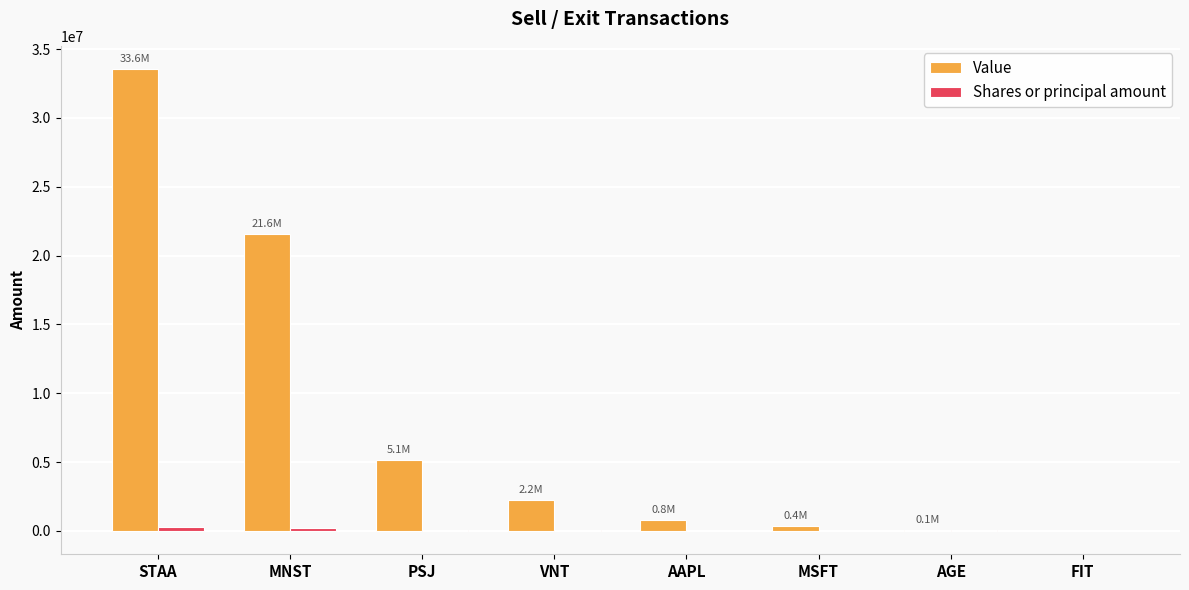

Which series changed the most between MNST and FIT?

Value